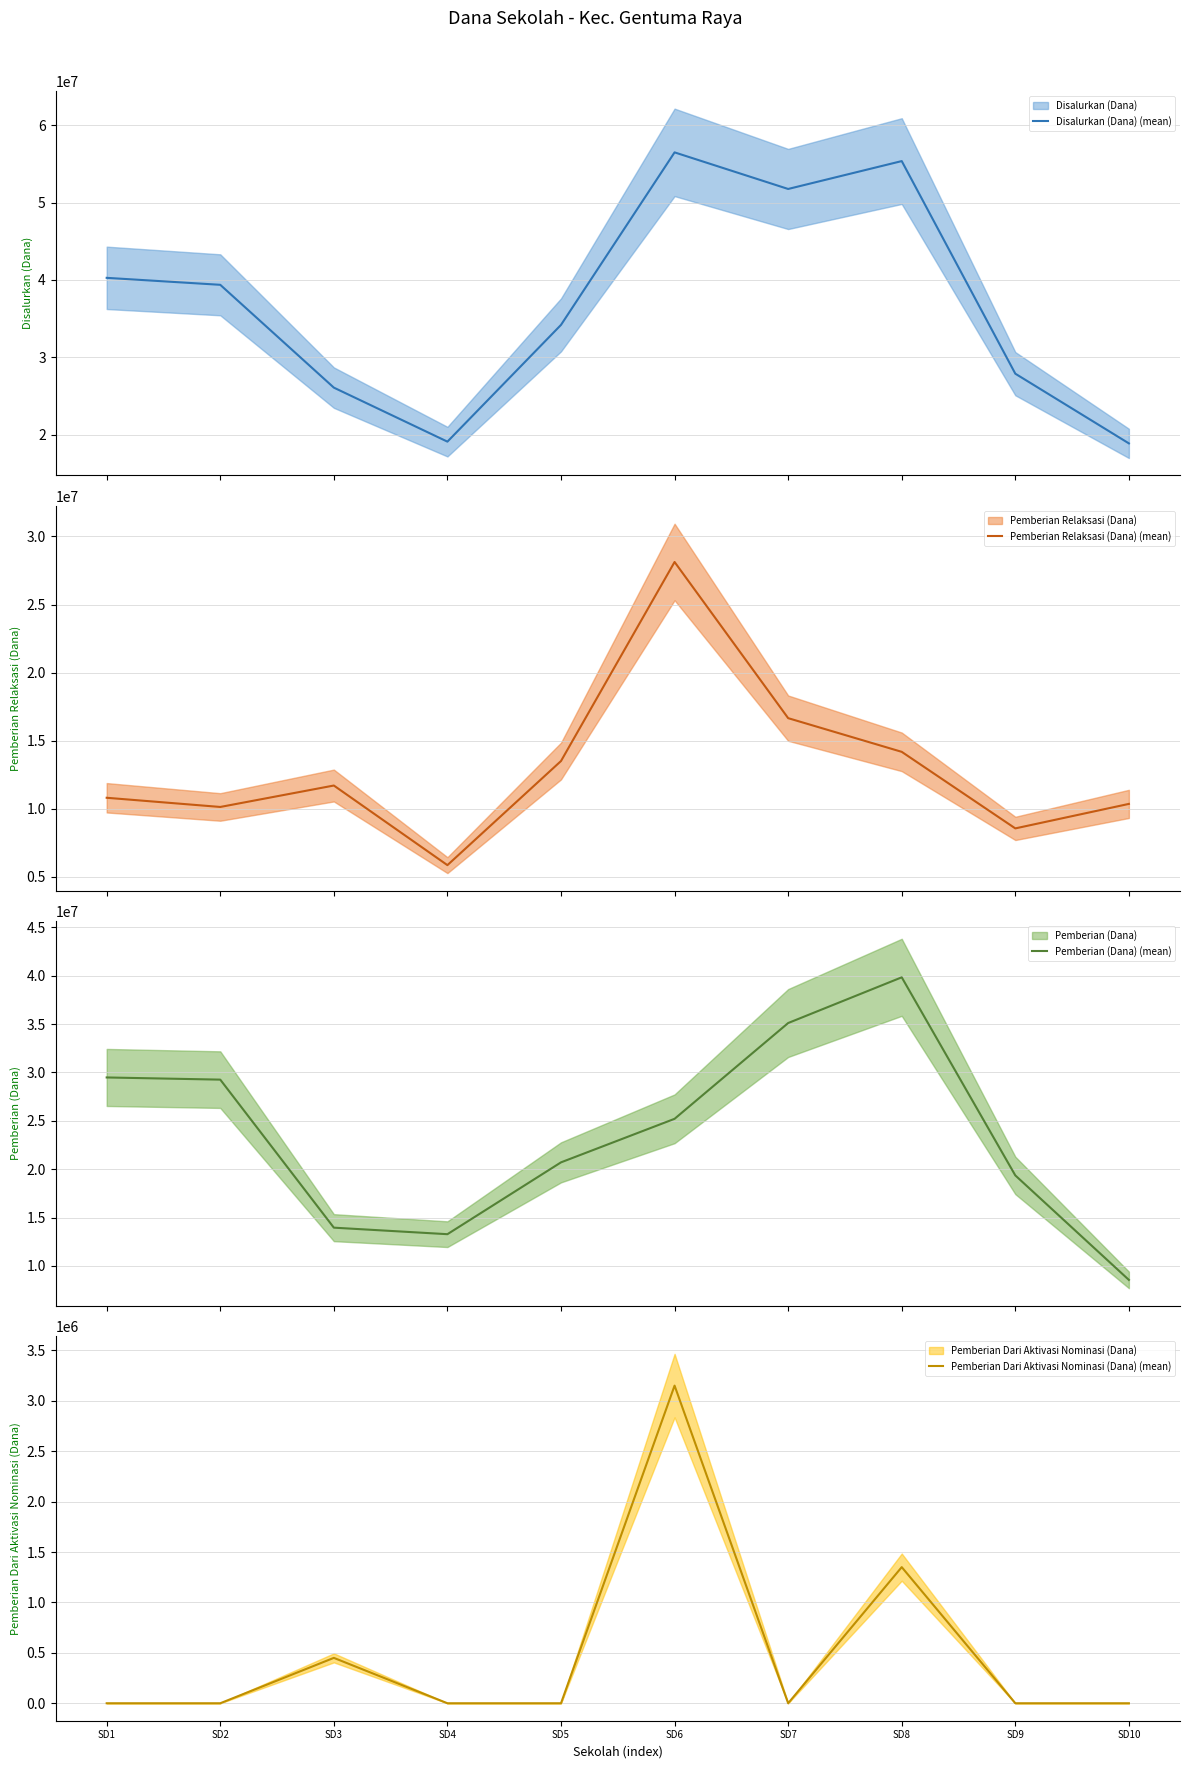

What is the sum of all Pemberian Dari Aktivasi Nominasi (Dana) (mean) values?

4950000